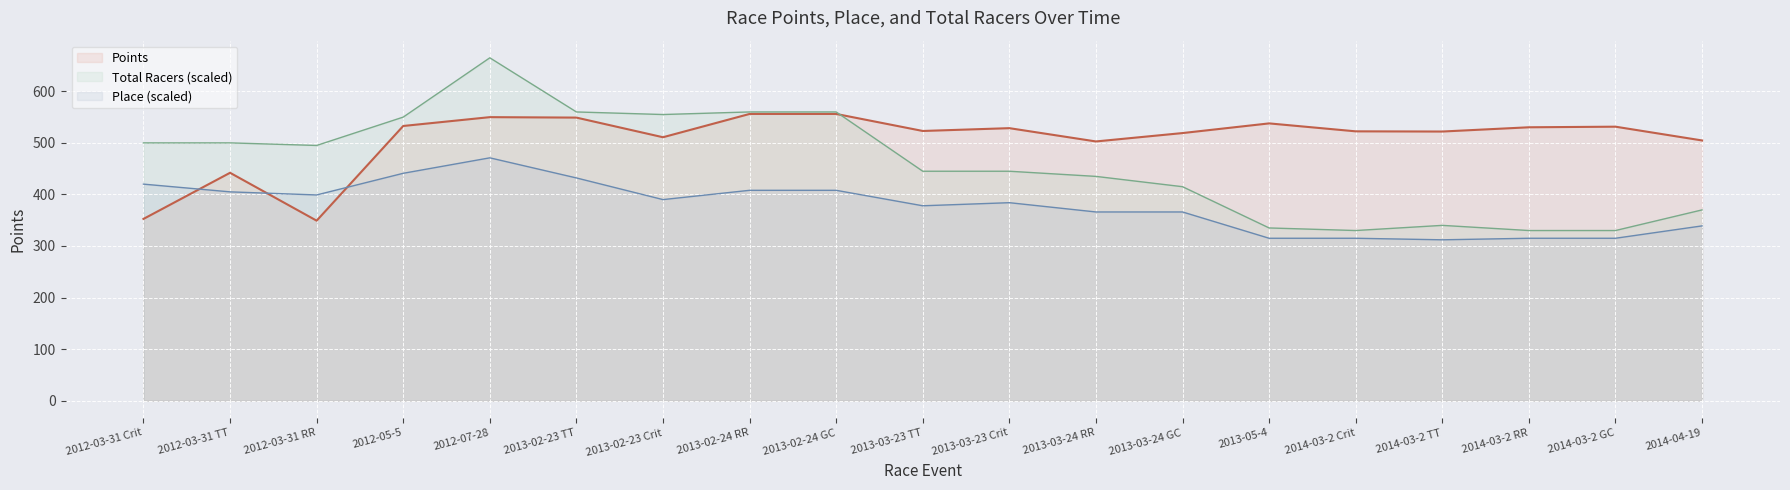

The value of Points at 2014-03-2 RR is 154.1. True or false?

False